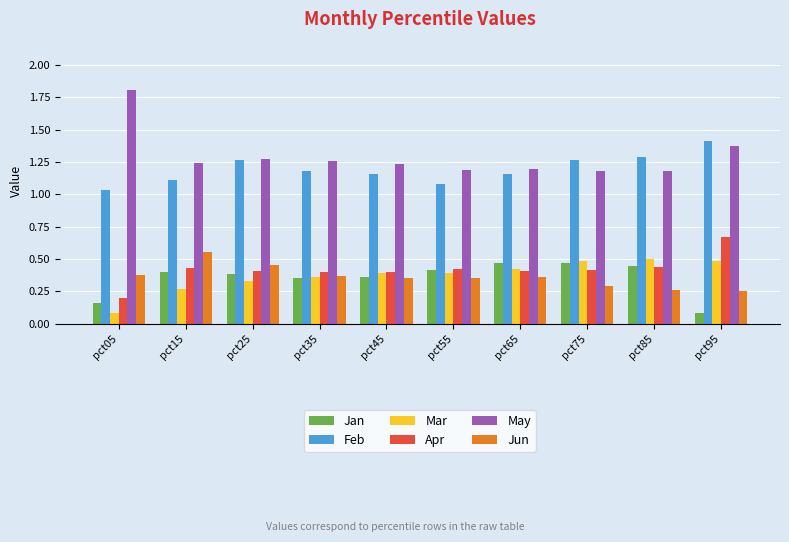

What value does the Jan series have at pct95?

0.1